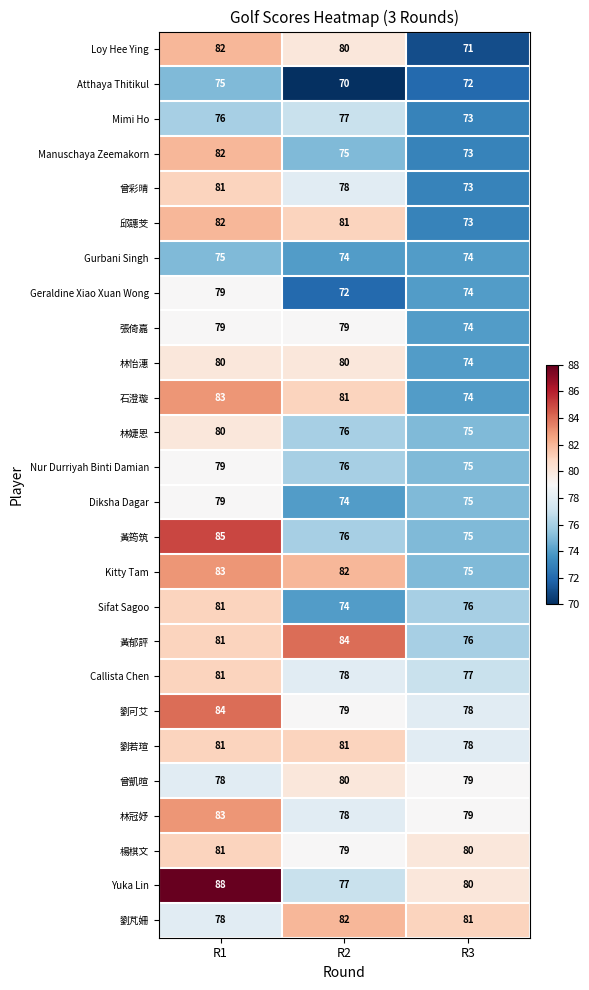

Where does the Diksha Dagar series first go above 75?

R1